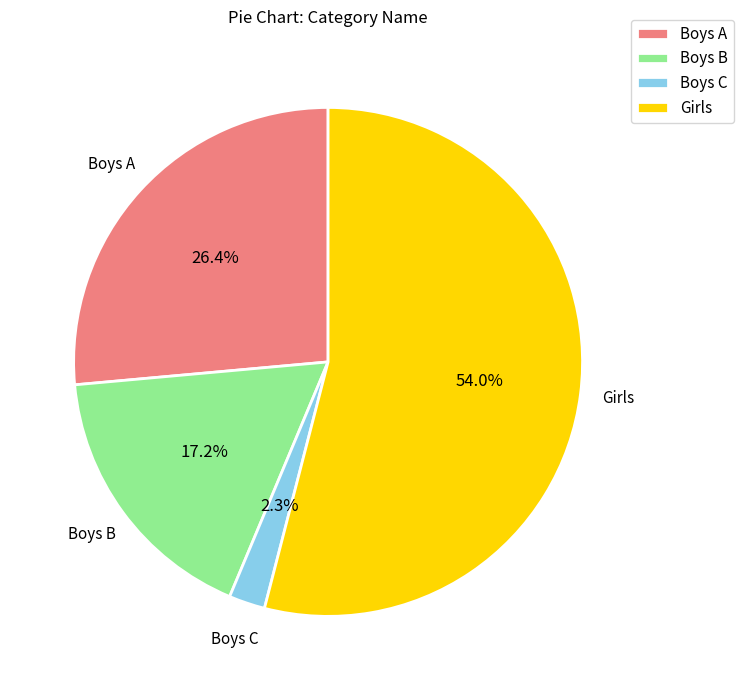

Between Boys B and Girls, which is larger?

Girls